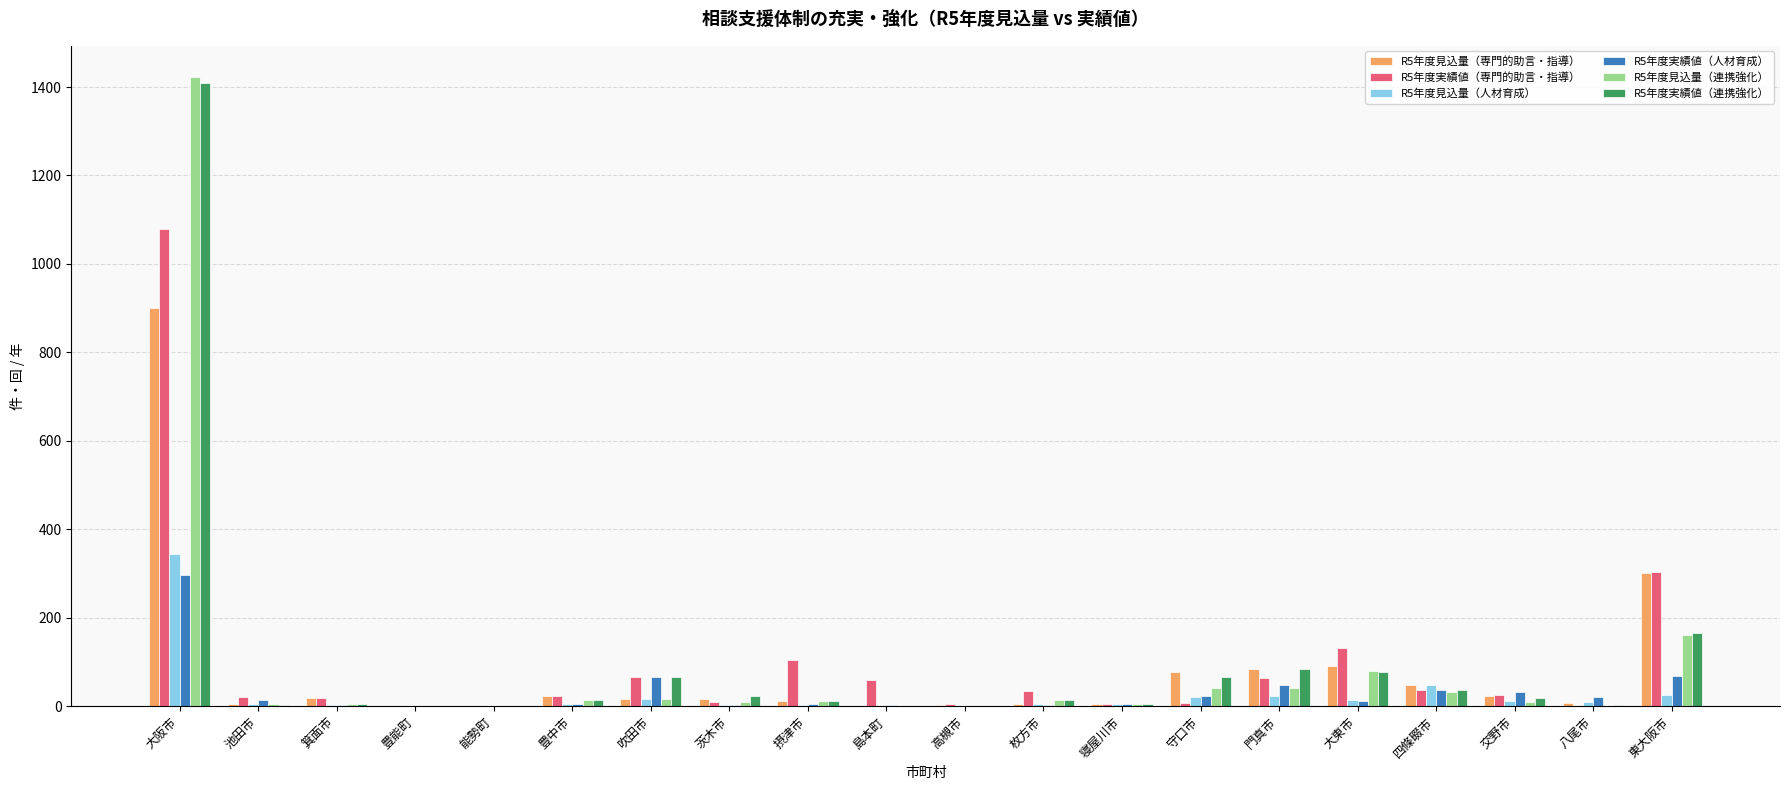

The value of R5年度実績値（専門的助言・指導） at 池田市 is 20. True or false?

True